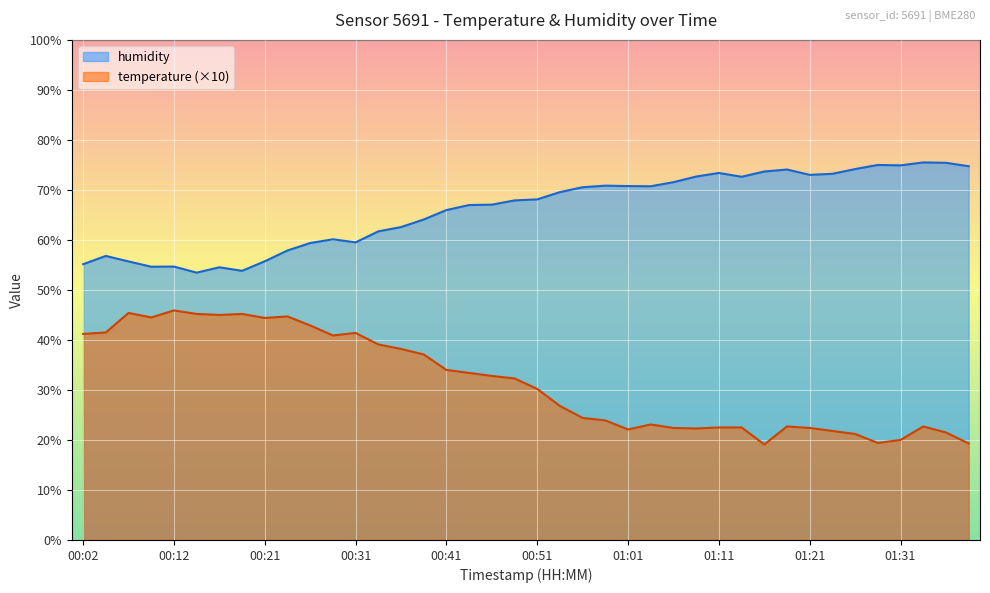

Where is the first local minimum for humidity?

00:09